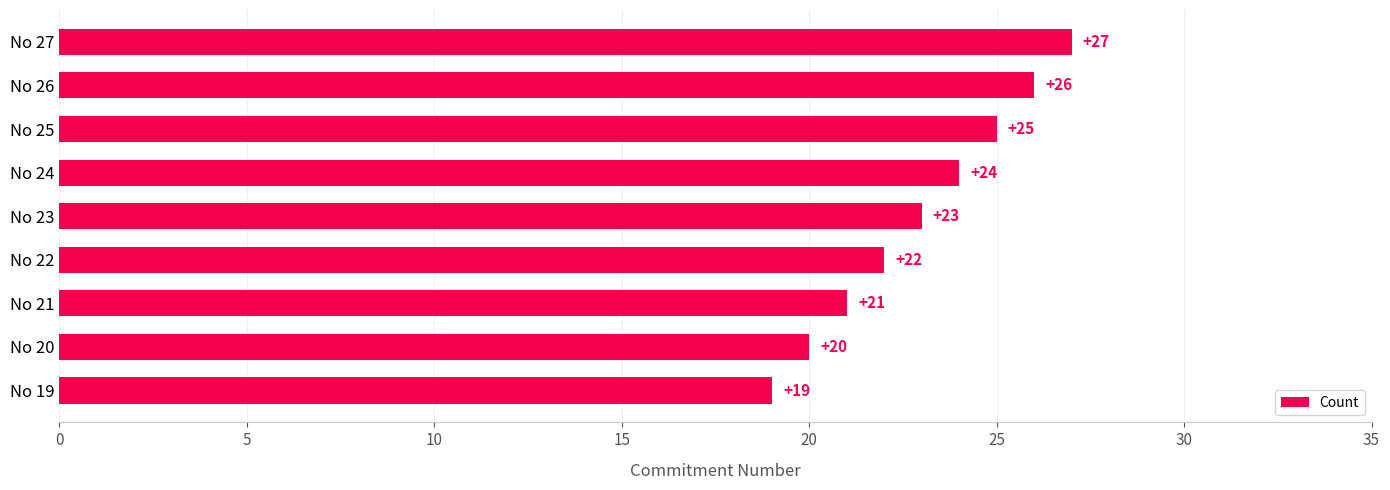

Reading bottom to top, transcribe all the data shown in this chart.

No 19=19	No 20=20	No 21=21	No 22=22	No 23=23	No 24=24	No 25=25	No 26=26	No 27=27